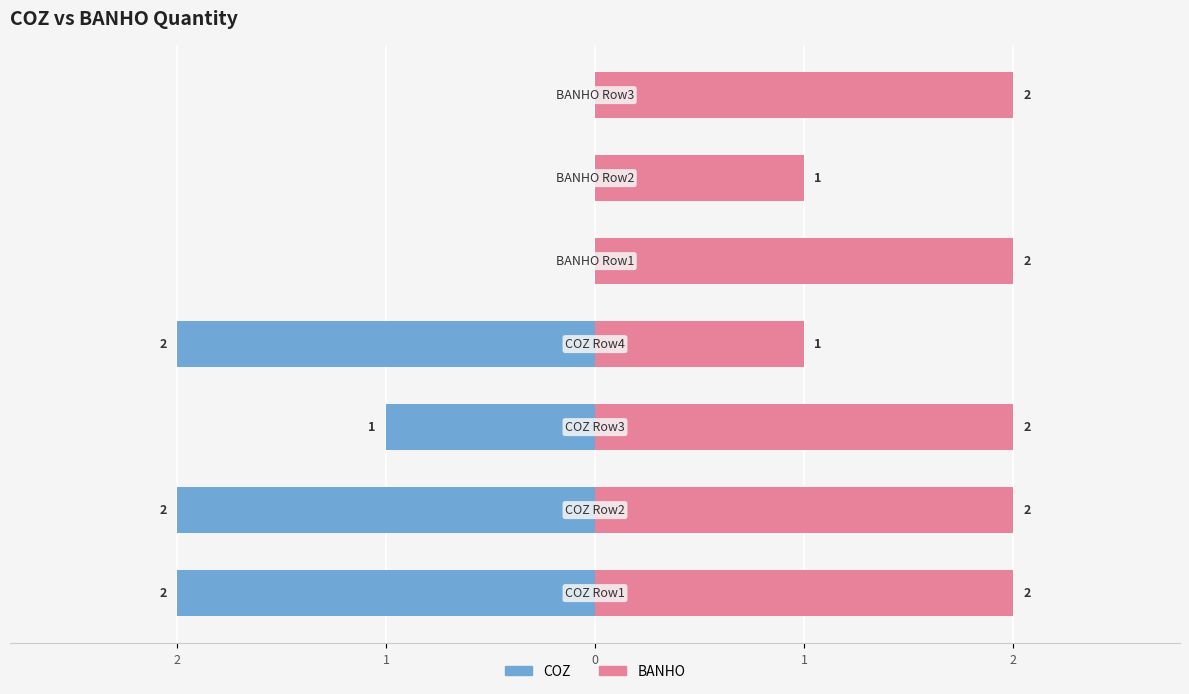

What value does the BANHO series have at 1?

2